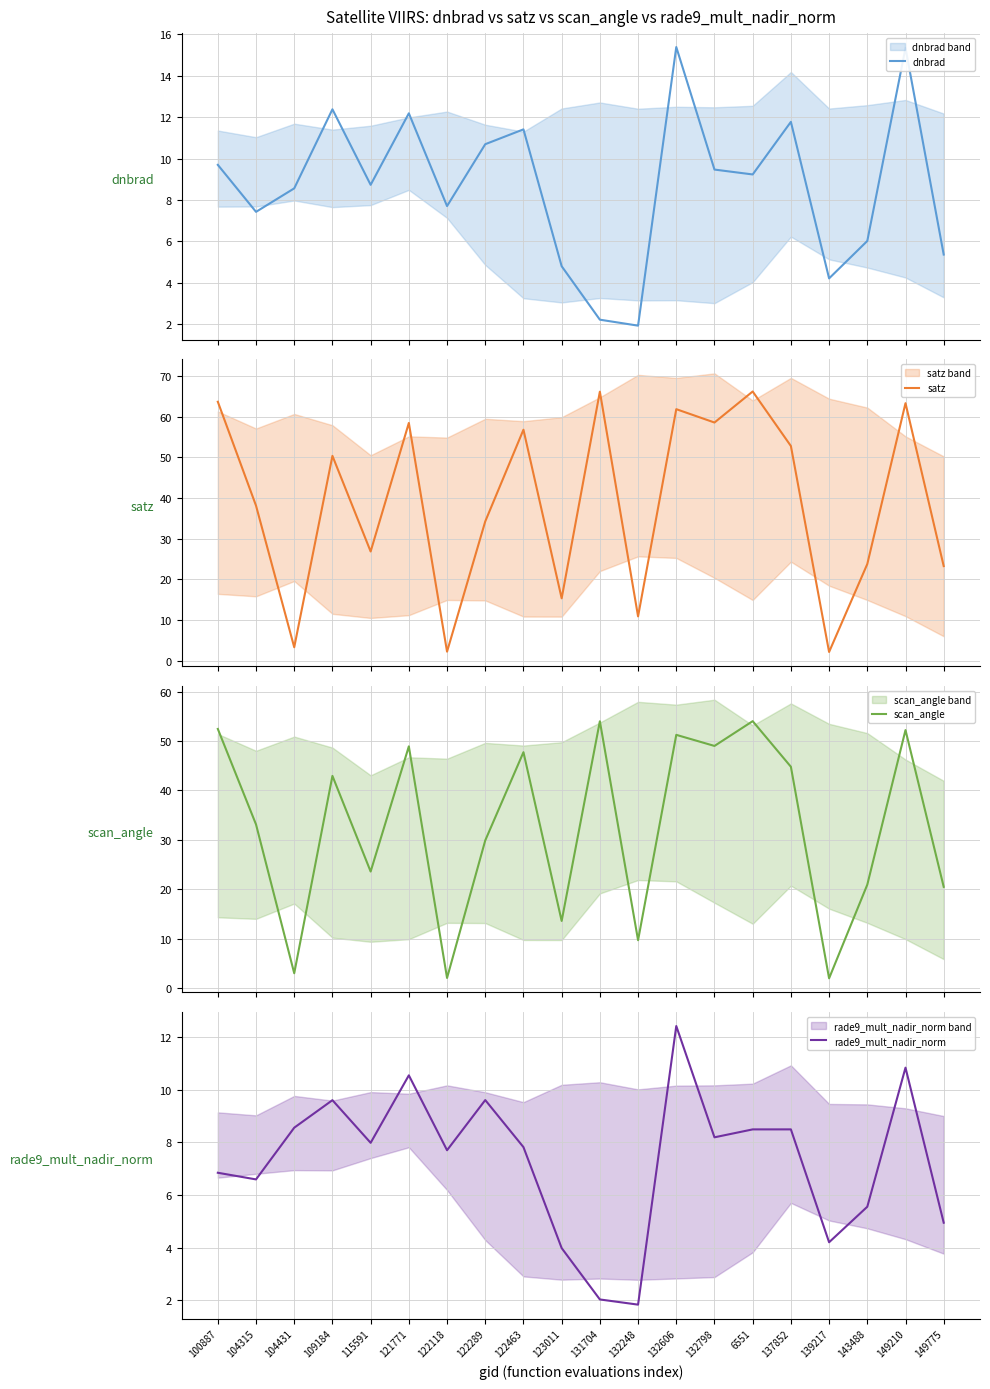

Reading left to right, extract all data points from this chart.

dnbrad: 9.7	7.4	8.6	12.4	8.7	12.2	7.7	10.7	11.4	4.8	2.2	1.9	15.4	9.5	9.2	11.8	4.2	6.0	15.3	5.4
satz: 63.6	38.1	3.4	50.3	26.9	58.4	2.3	34.3	56.8	15.4	66.1	10.9	61.8	58.5	66.1	52.8	2.2	23.8	63.3	23.3
scan_angle: 52.5	33.1	3.0	42.9	23.6	48.9	2.0	29.9	47.7	13.6	54.0	9.7	51.3	49.0	54.0	44.8	2.0	20.9	52.2	20.5
rade9_mult_nadir_norm: 6.8	6.6	8.6	9.6	8.0	10.5	7.7	9.6	7.8	4.0	2.0	1.8	12.4	8.2	8.5	8.5	4.2	5.6	10.8	5.0